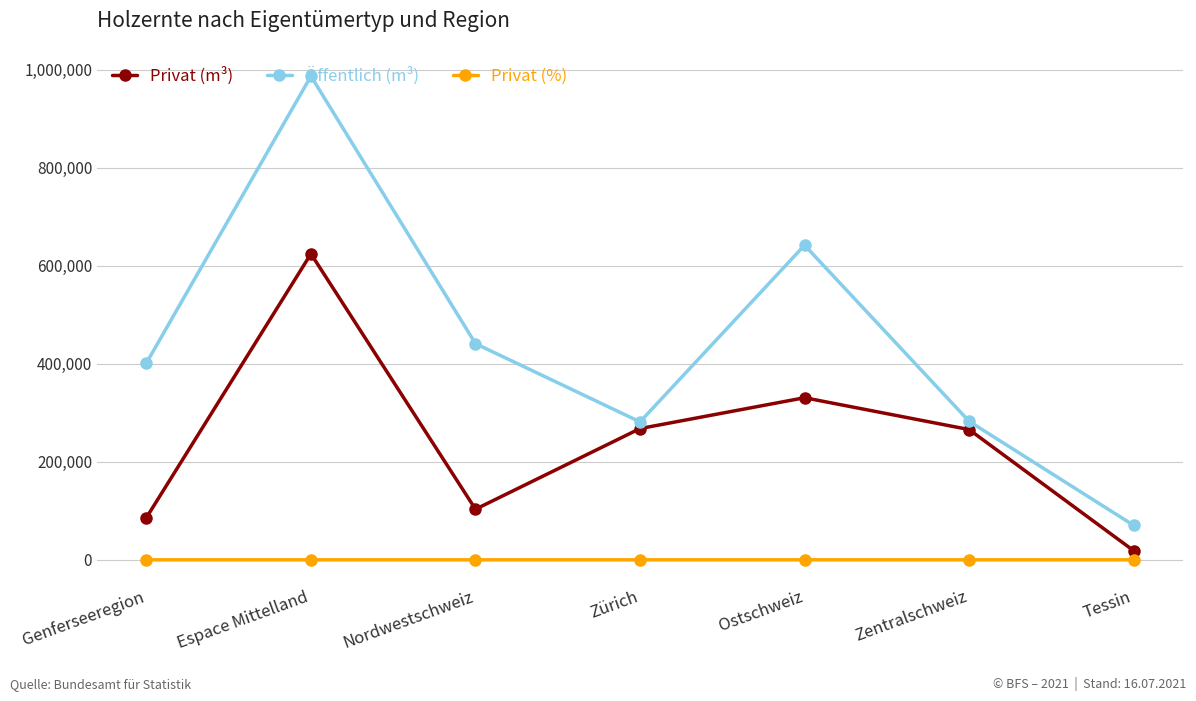

What is the label of the 6th point from the right?

Espace Mittelland